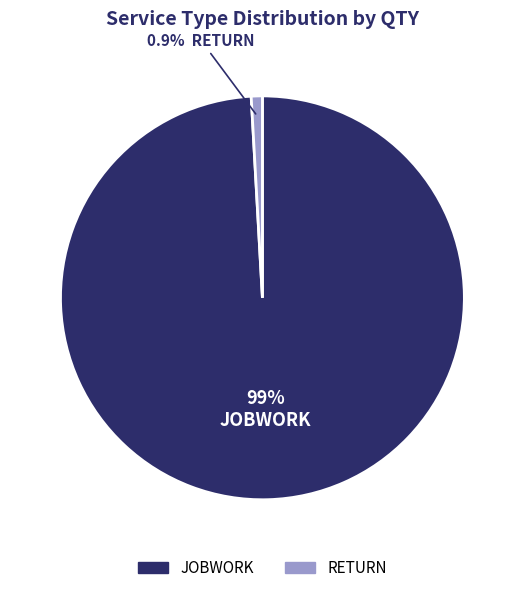

What is the total percentage of RETURN and JOBWORK?

100.0%